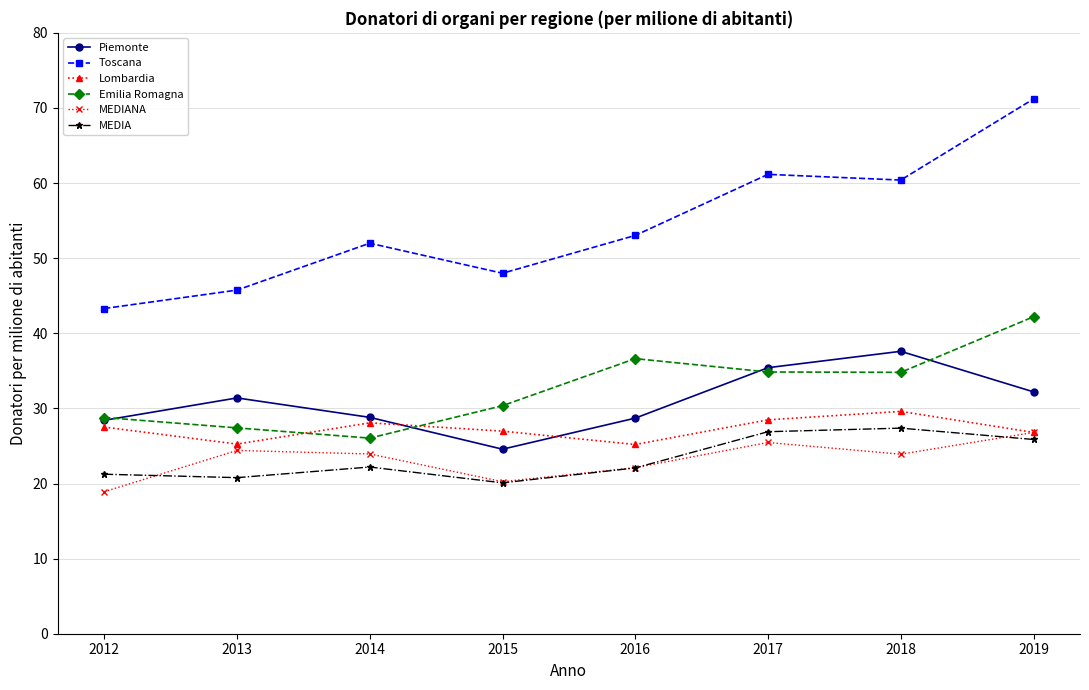

Read the Toscana value at 2014.

52.0